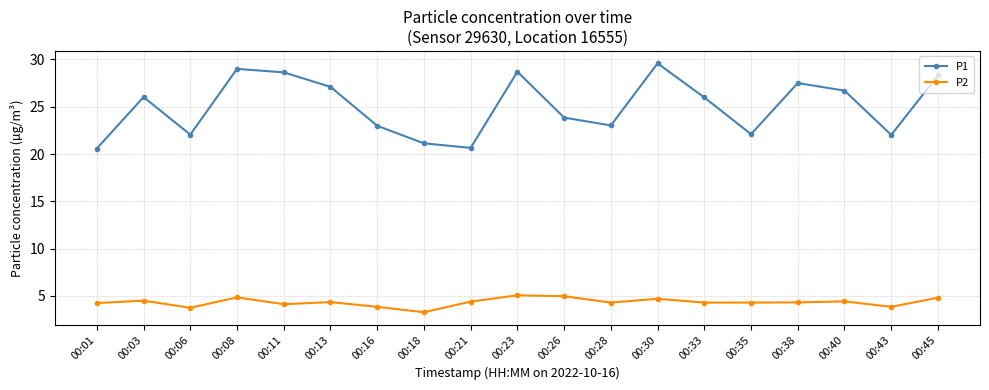

Which label corresponds to the largest value in the chart?

00:30